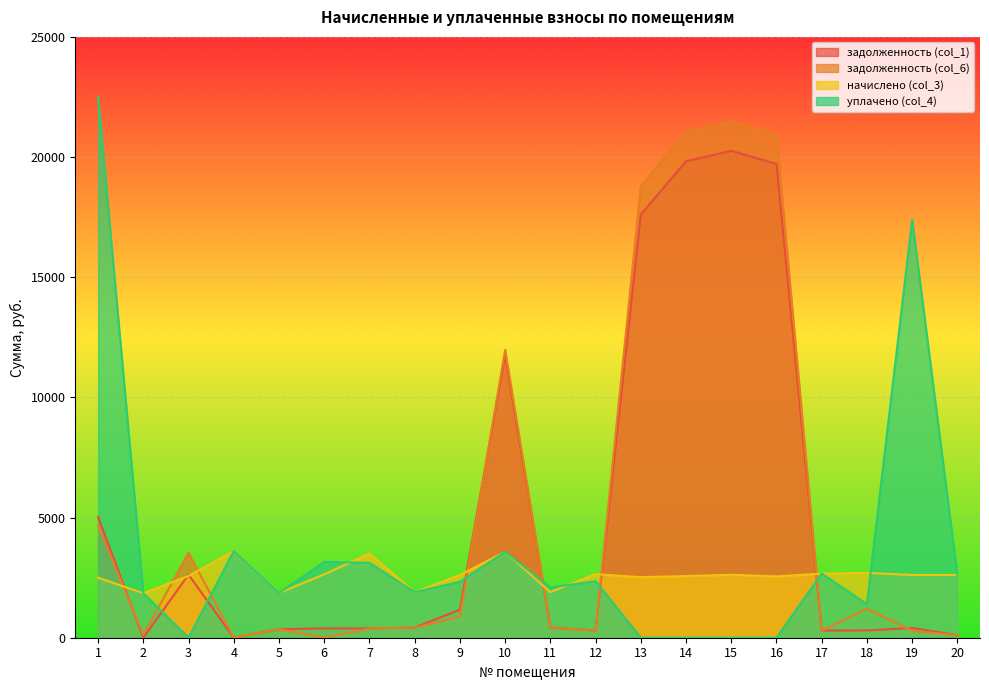

How many interior local valleys does the начислено (col_3) series have?

7